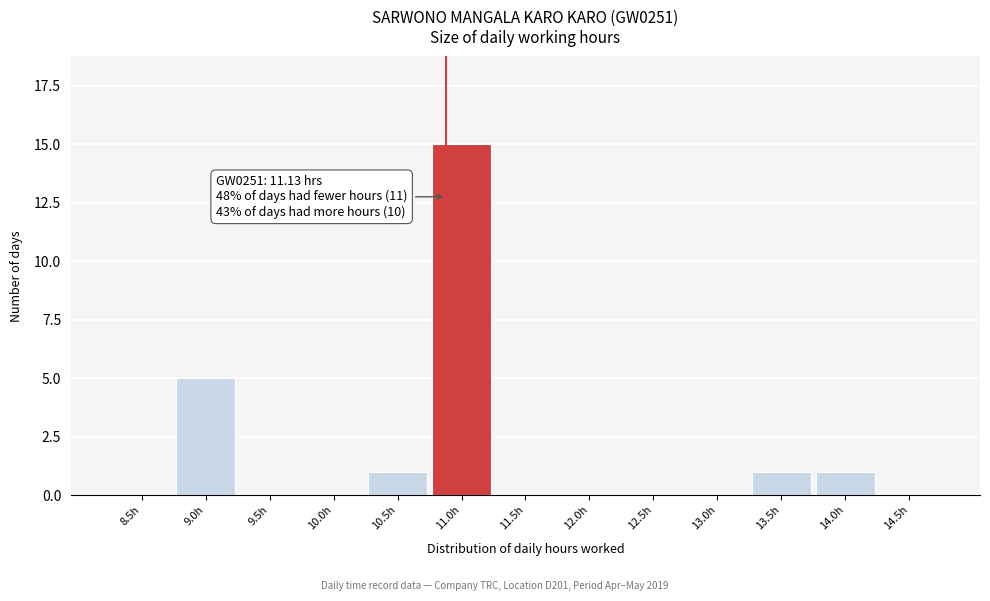

Reading left to right, transcribe all the data shown in this chart.

8.5h=0	9.0h=5	9.5h=0	10.0h=0	10.5h=1	11.0h=15	11.5h=0	12.0h=0	12.5h=0	13.0h=0	13.5h=1	14.0h=1	14.5h=0